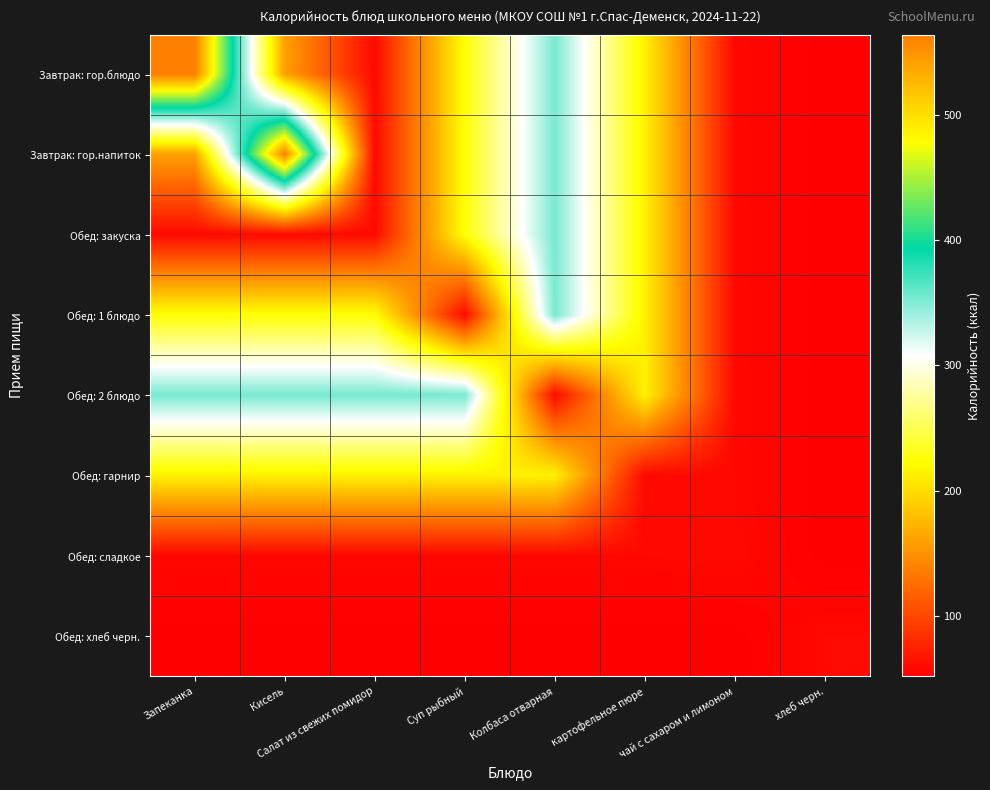

Reading left to right, transcribe all the data shown in this chart.

Завтрак: гор.блюдо: Запеканка=564	Кисель=160	Салат из свежих помидор=59	Суп рыбный=224	Колбаса отварная=353	картофельное пюре=214	чай с сахаром и лимоном=58	хлеб черн.=52
Завтрак: гор.напиток: Запеканка=160	Кисель=564	Салат из свежих помидор=59	Суп рыбный=224	Колбаса отварная=353	картофельное пюре=214	чай с сахаром и лимоном=58	хлеб черн.=52
Обед: закуска: Запеканка=59	Кисель=59	Салат из свежих помидор=59	Суп рыбный=224	Колбаса отварная=353	картофельное пюре=214	чай с сахаром и лимоном=58	хлеб черн.=52
Обед: 1 блюдо: Запеканка=224	Кисель=224	Салат из свежих помидор=224	Суп рыбный=59	Колбаса отварная=353	картофельное пюре=214	чай с сахаром и лимоном=58	хлеб черн.=52
Обед: 2 блюдо: Запеканка=353	Кисель=353	Салат из свежих помидор=353	Суп рыбный=353	Колбаса отварная=59	картофельное пюре=214	чай с сахаром и лимоном=58	хлеб черн.=52
Обед: гарнир: Запеканка=214	Кисель=214	Салат из свежих помидор=214	Суп рыбный=214	Колбаса отварная=214	картофельное пюре=59	чай с сахаром и лимоном=58	хлеб черн.=52
Обед: сладкое: Запеканка=58	Кисель=58	Салат из свежих помидор=58	Суп рыбный=58	Колбаса отварная=58	картофельное пюре=58	чай с сахаром и лимоном=59	хлеб черн.=52
Обед: хлеб черн.: Запеканка=52	Кисель=52	Салат из свежих помидор=52	Суп рыбный=52	Колбаса отварная=52	картофельное пюре=52	чай с сахаром и лимоном=52	хлеб черн.=59